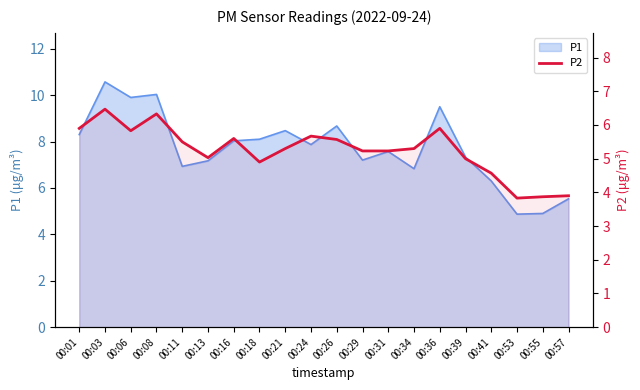

How many data points are above 5?

14